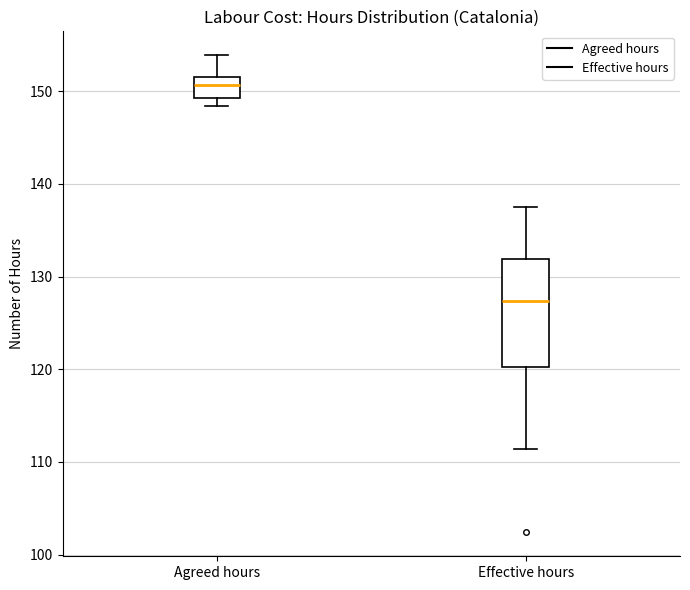

Reading left to right, transcribe this box plot: for each box, give where its median line is, the range the box spans, and where its two whiskers end, as read against the y-axis. The values are not printed on the chart, so give them approximately, as read against the axis.

Agreed hours: median 151, box 149 to 152, whiskers 148 to 154
Effective hours: median 127, box 120 to 132, whiskers 111 to 138